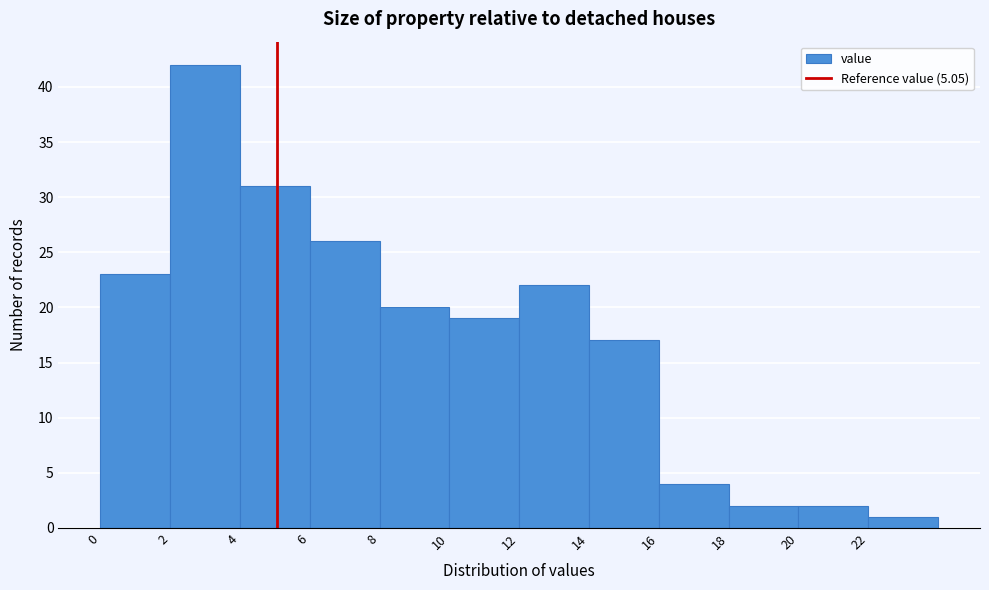

Reading left to right, transcribe this chart: for each bar, give the range it covers on the x-axis and its height. The values are not printed on the chart, so give them approximately, as read against the axis.

0 to 2: 23
2 to 4: 42
4 to 6: 31
6 to 8: 26
8 to 10: 20
10 to 12: 19
12 to 14: 22
14 to 16: 17
16 to 18: 4
18 to 20: 2
20 to 22: 2
22 to 24: 1